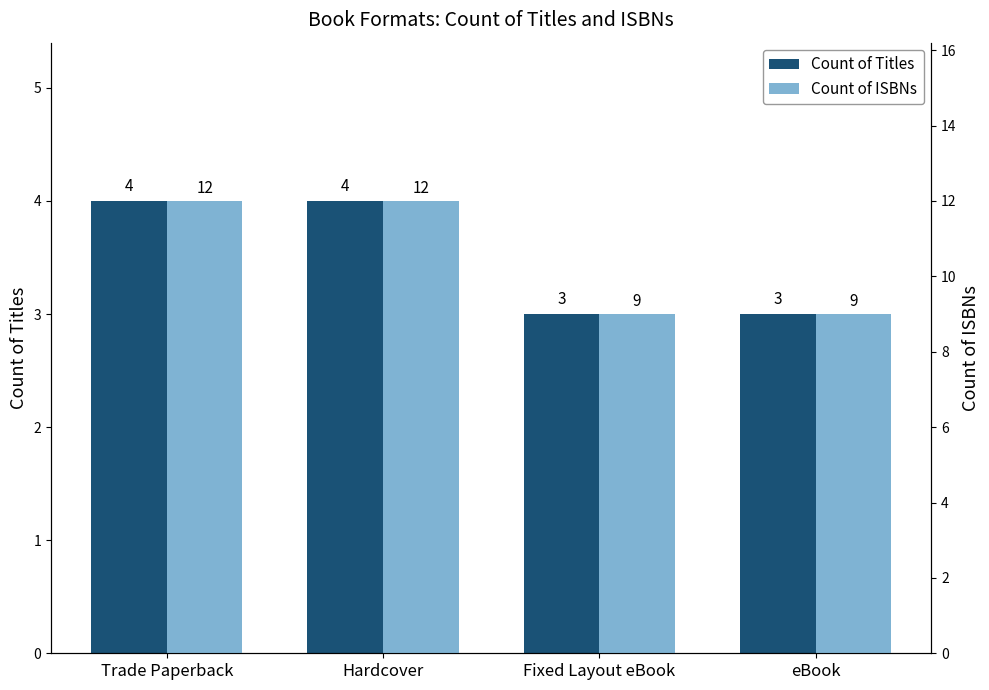

What is the difference between the maximum and second lowest values in the Count of Titles series?

1